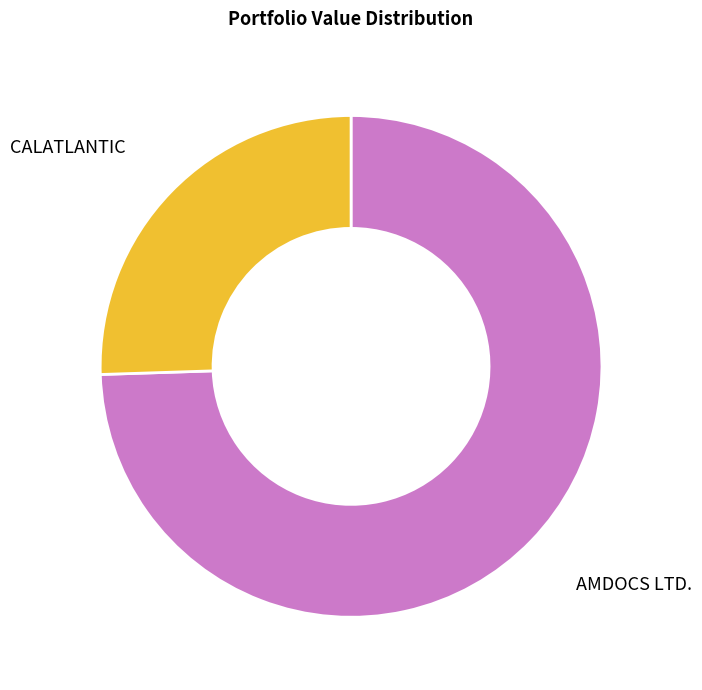

What is the ratio of the value at CALATLANTIC to the value at AMDOCS LTD.?

0.3